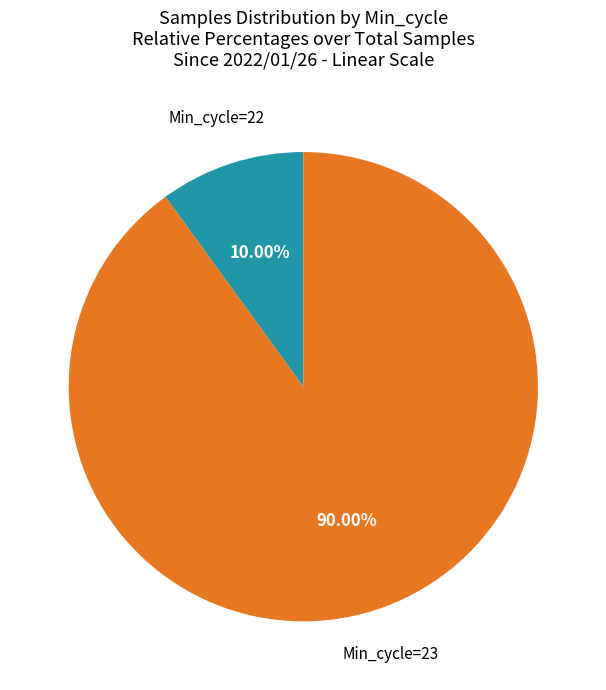

Is there any slice that represents more than half of the pie?

Yes